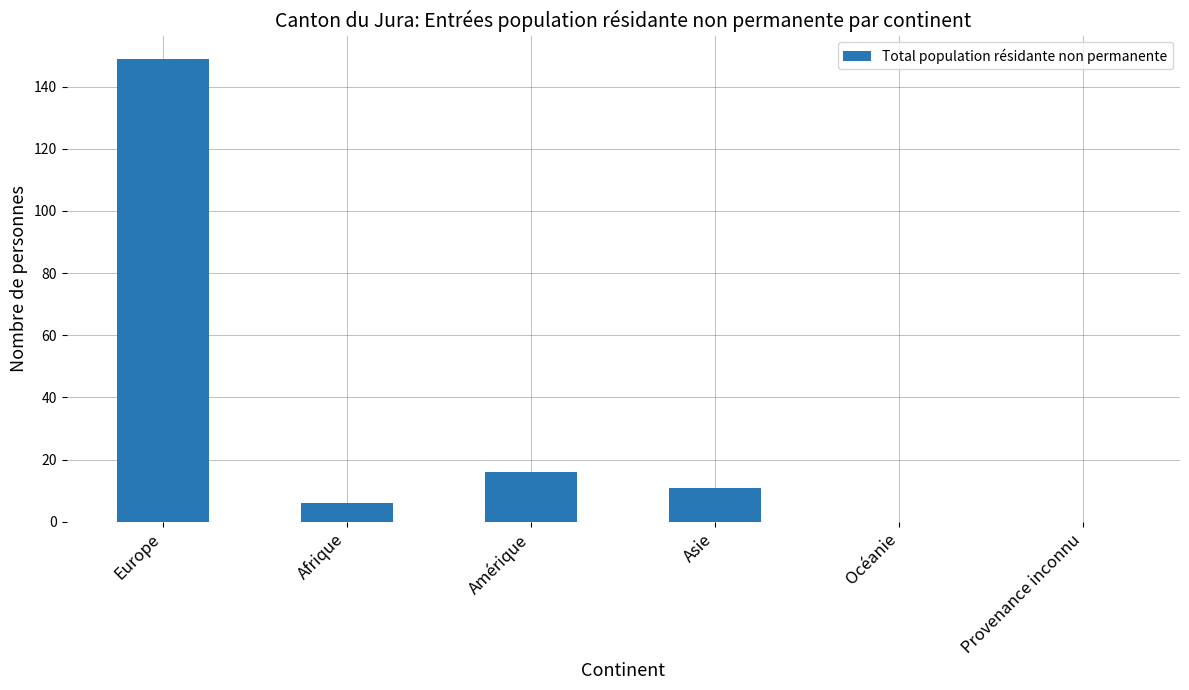

What is the greatest value displayed?

149